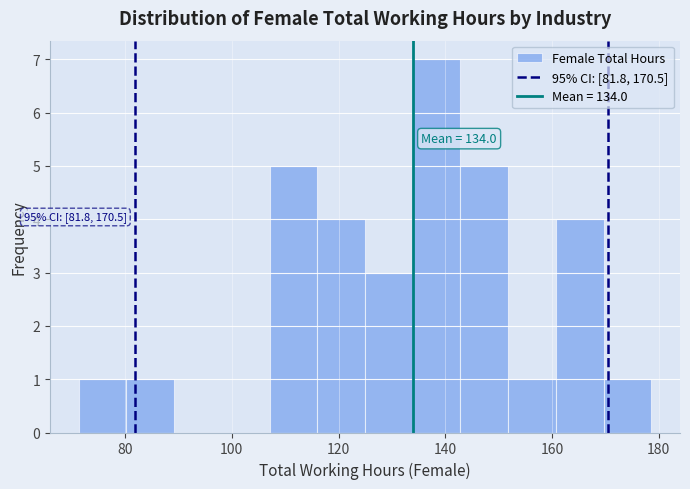

Which range on the x-axis has the tallest bar?

134 to 142